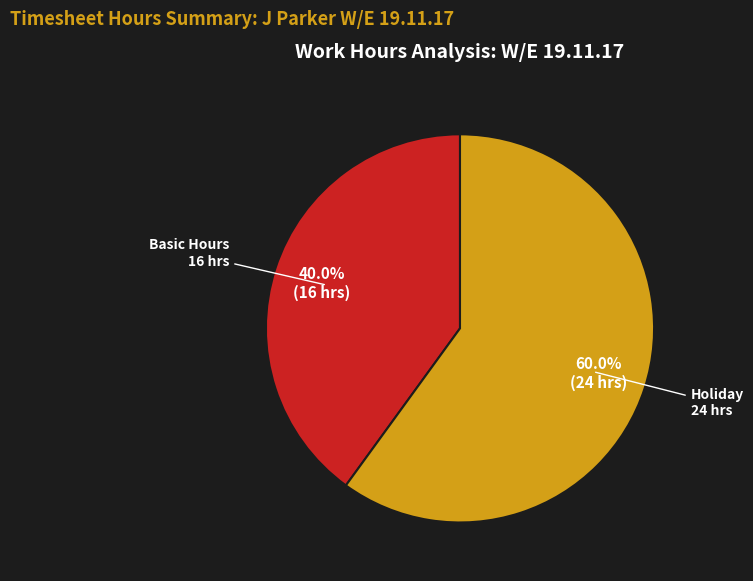

Does Holiday account for over 50% of the chart?

Yes